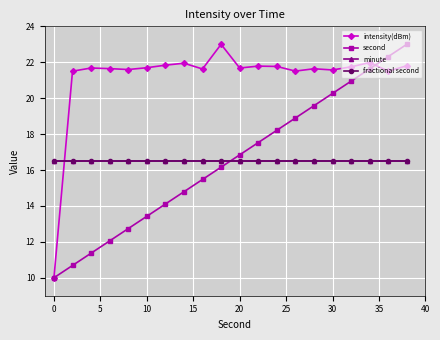

Is this an area chart (filled region under the line)?

No